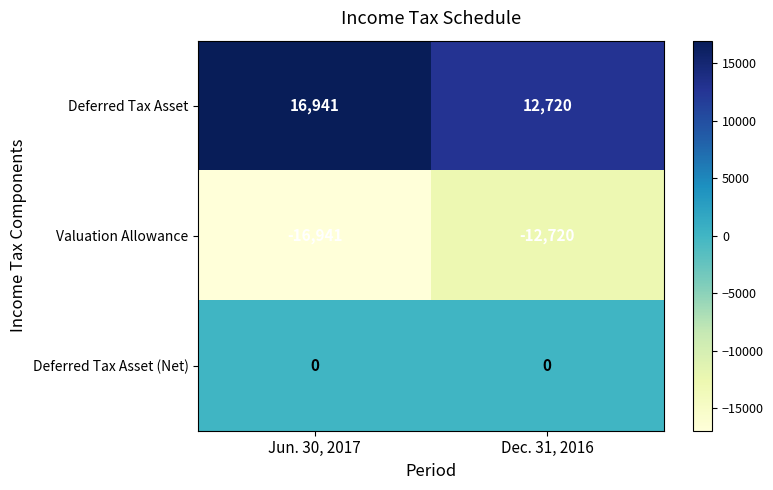

Is the value of Deferred Tax Asset at Dec. 31, 2016 greater than the value of Valuation Allowance at Dec. 31, 2016?

Yes